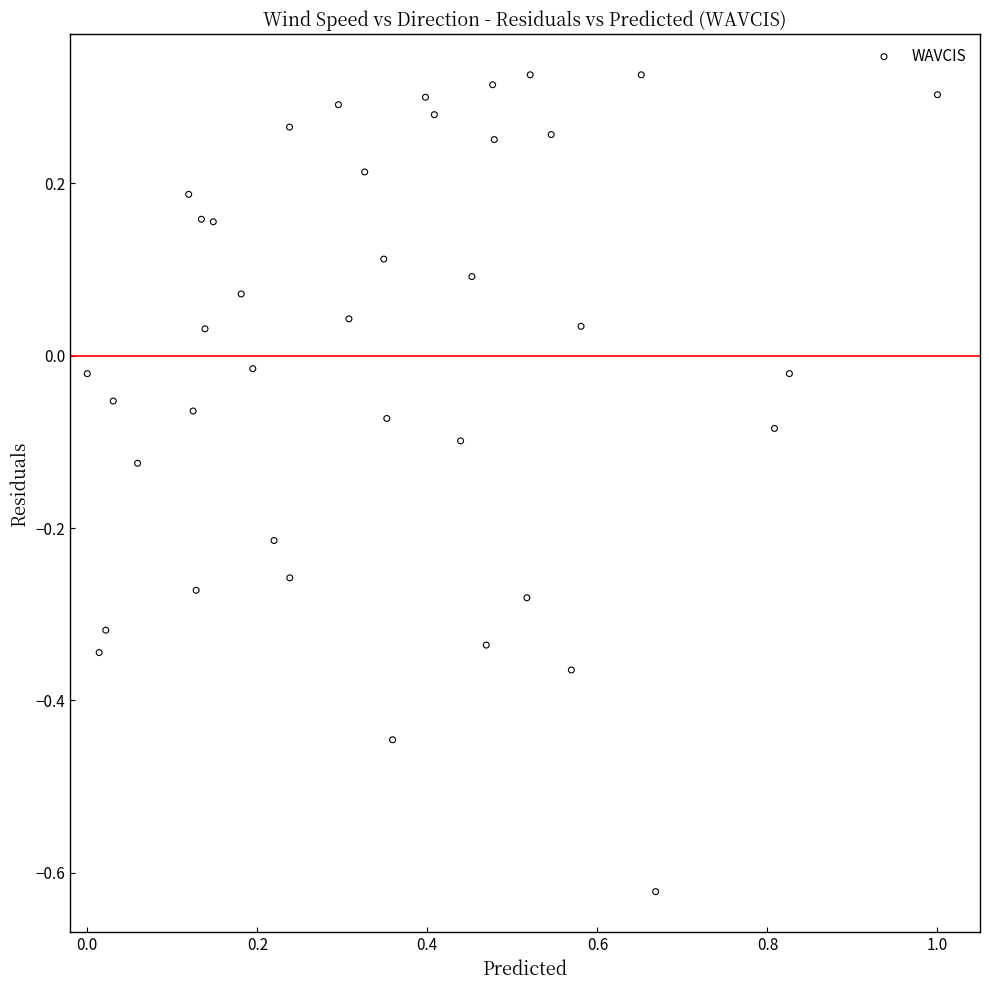

What is the range of Y values (max minus min)?

0.9